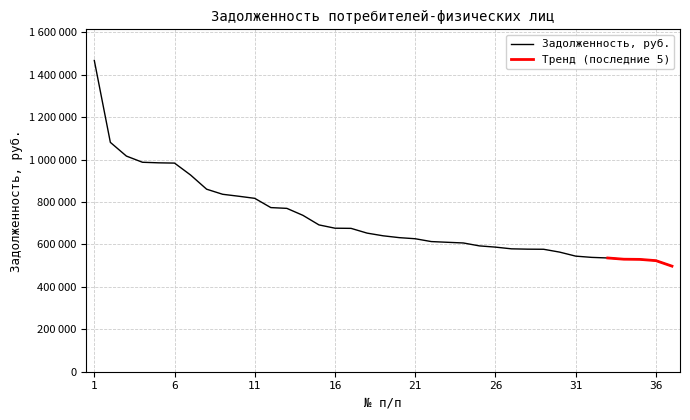

Reading left to right, list all the values displayed in this chart.

1467426.2	1081312.6	1016635.8	987488.5	984821.5	983563.3	927332.3	860476.7	836499.1	827294.1	817413.4	773808.2	770126.7	737298.9	692183.5	676605.7	675855.0	653453.8	640788.7	632145.9	626922.6	613592.3	610226.4	606972.1	593229.5	587405.7	579344.9	577808.8	577292.8	563874.3	544936.4	539058.3	536242.0	530411.9	529611.4	523684.6	497734.1